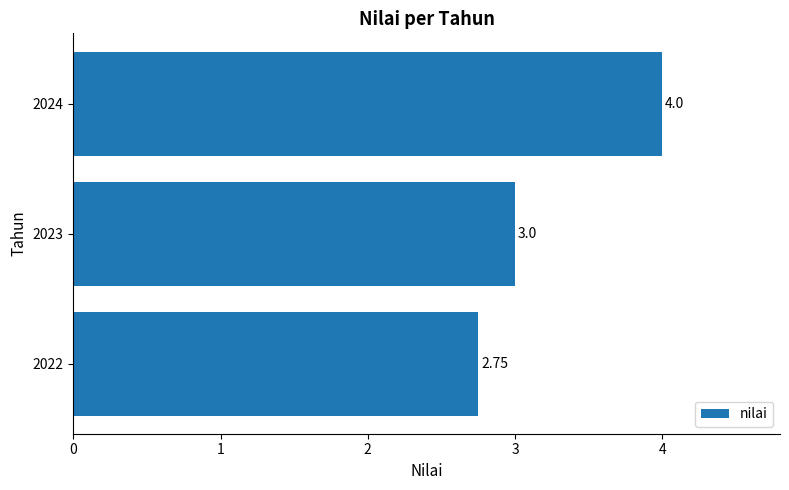

What is the ratio of the value at 2024 to the value at 2023?

1.3